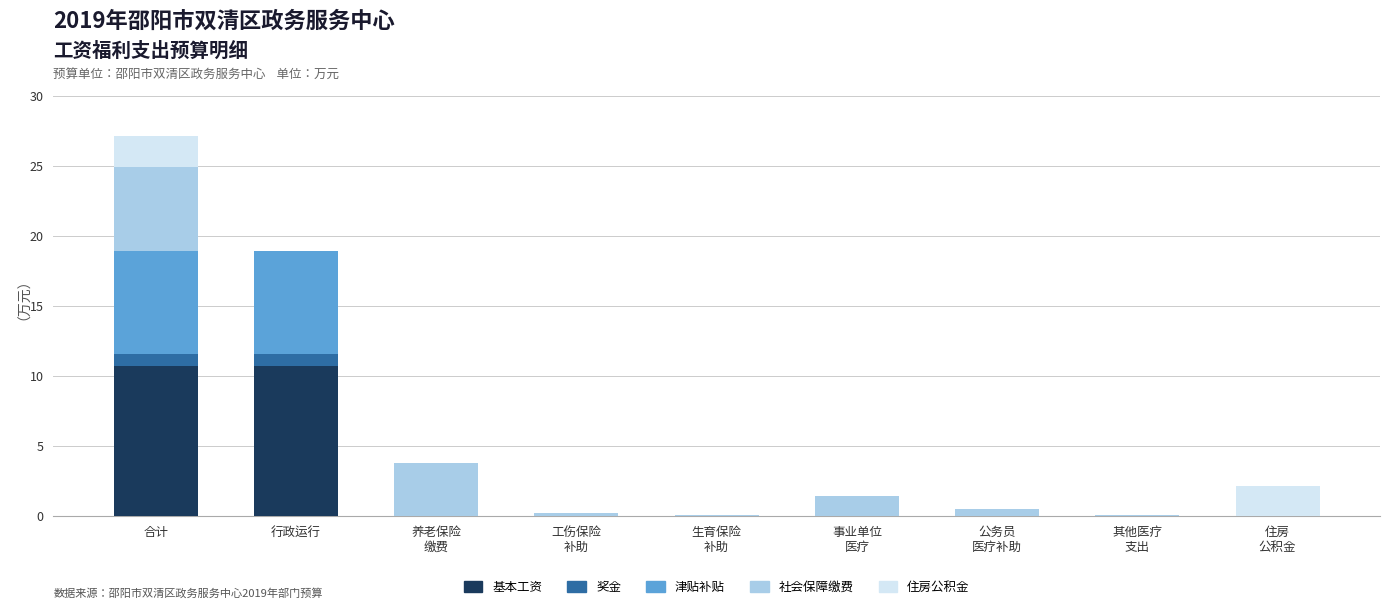

At which category is the sum across all series the highest?

合计